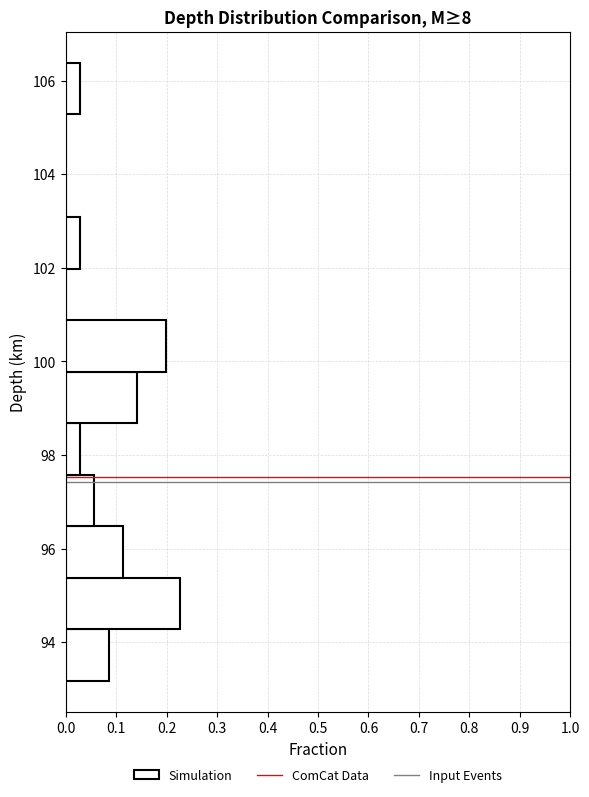

Which range on the y-axis has the longest bar?

94.2 to 95.4